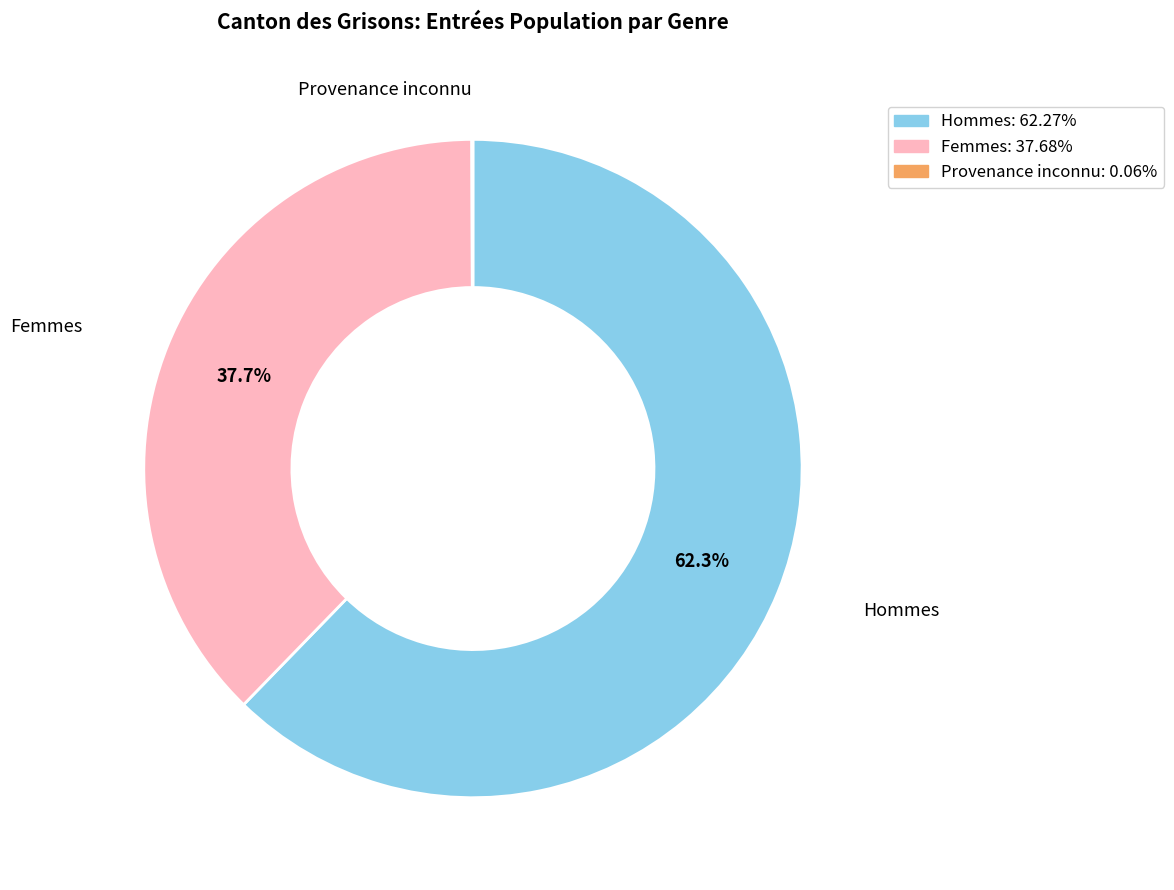

What is the ratio of the value at Hommes to the value at Femmes?

1.7